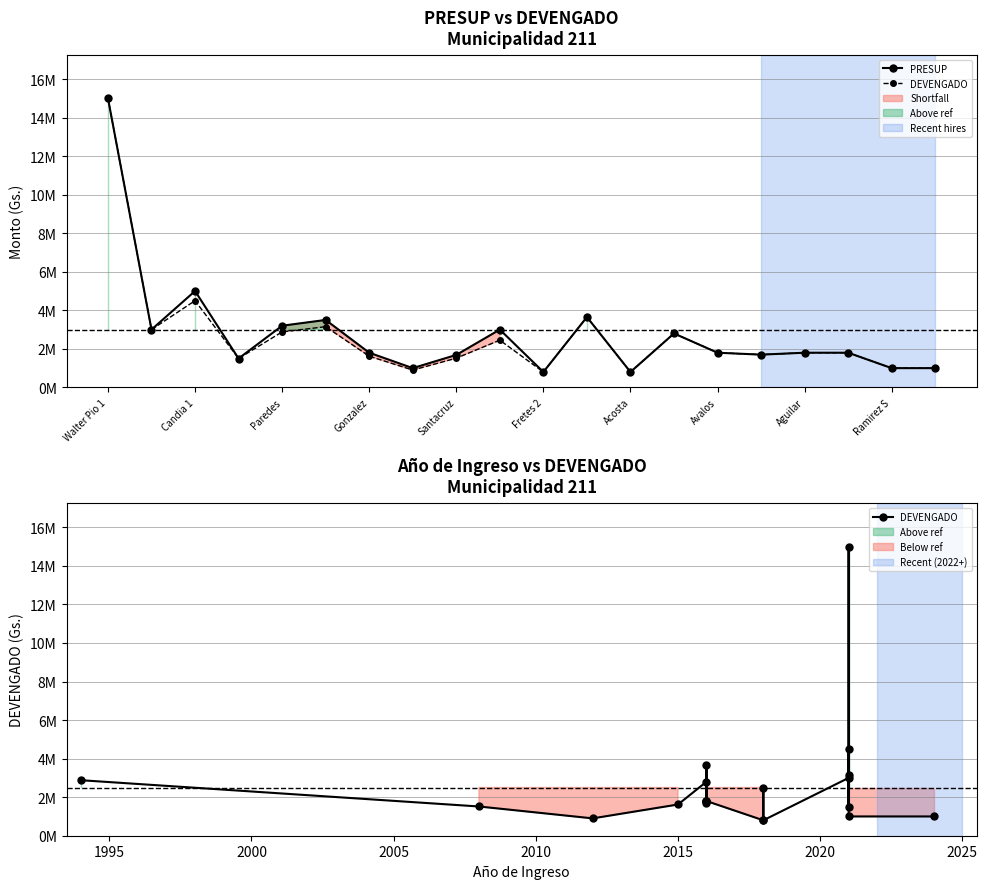

How many interior local valleys does the DEVENGADO series have?

6